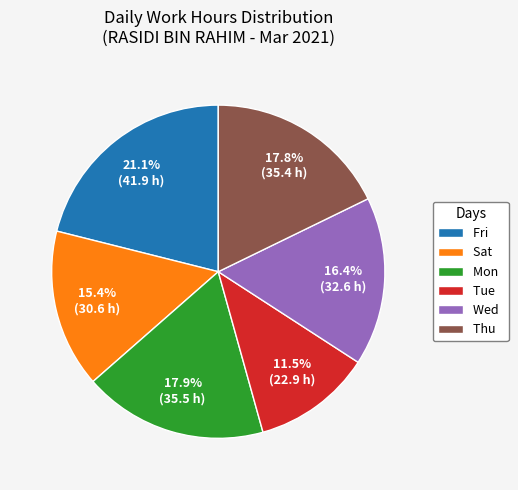

Is Wed the majority of the pie?

No